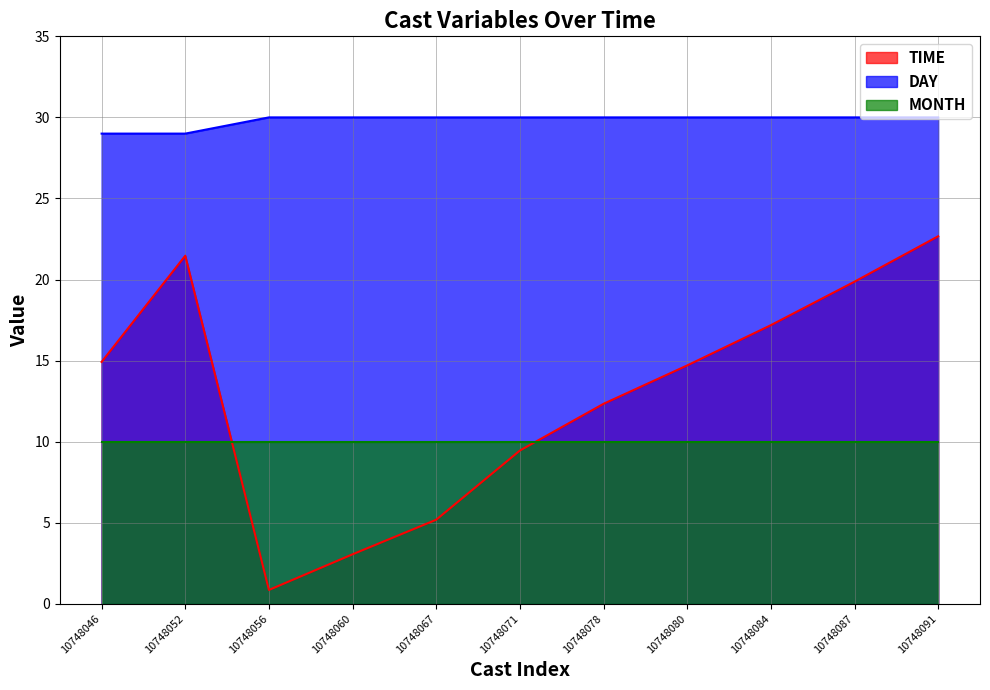

Does the chart have visible grid lines?

Yes